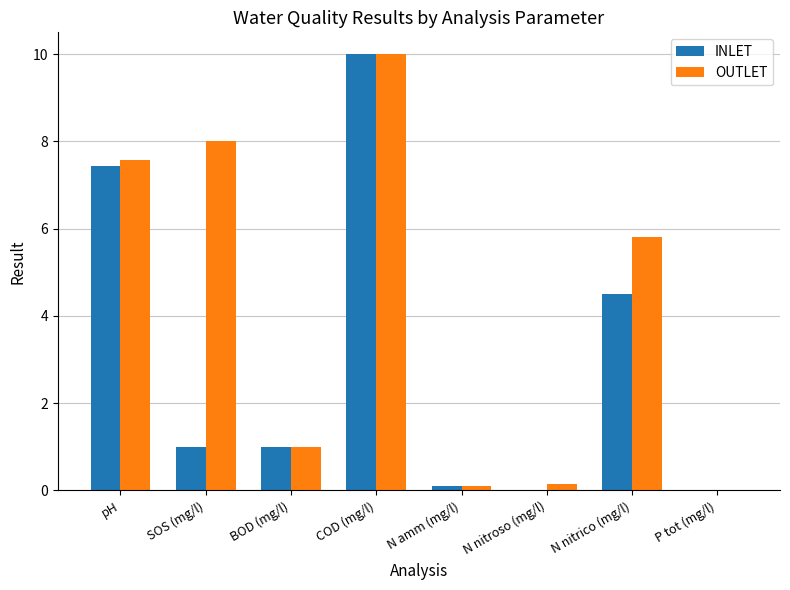

Count the number of categories in the chart.

8